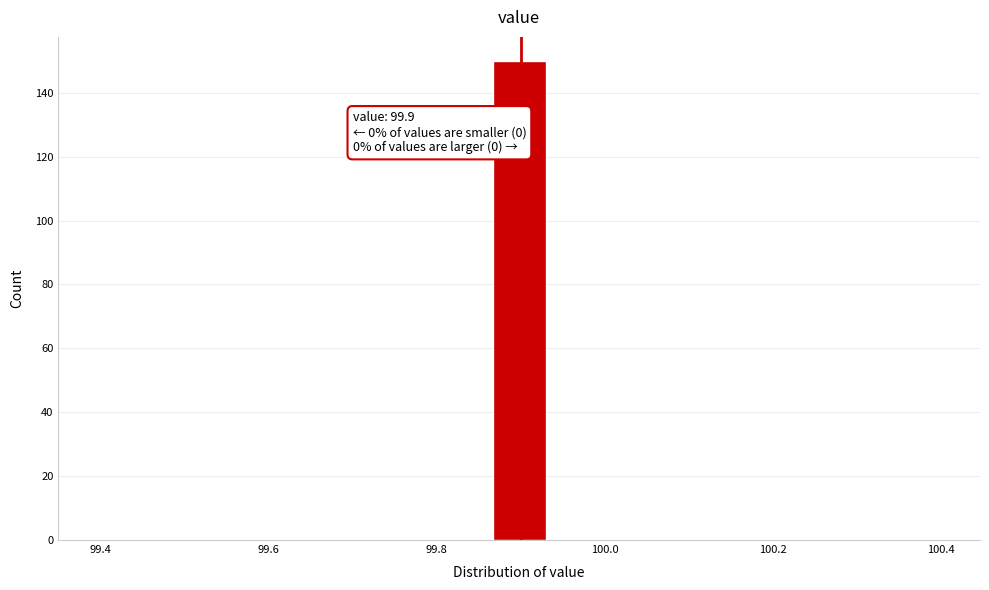

Around what value on the x-axis is the tallest bar? Give the approximate position of its centre, as read against the axis.

99.90